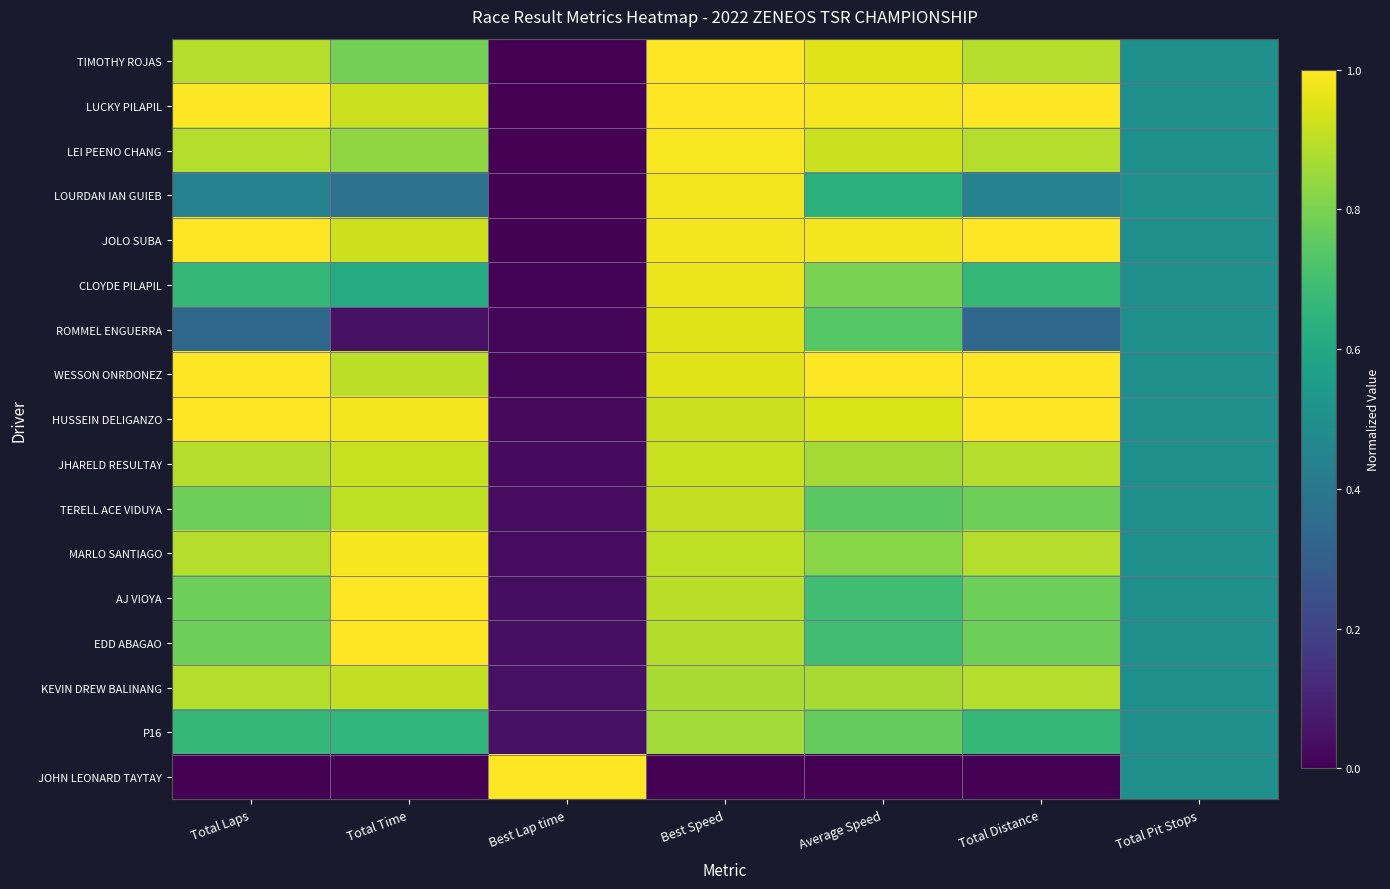

Reading left to right, what are all the values shown in this chart?

TIMOTHY ROJAS: Total Laps=0.9	Total Time=0.8	Best Lap time=0.0	Best Speed=1.0	Average Speed=1.0	Total Distance=0.9	Total Pit Stops=0.5
LUCKY PILAPIL: Total Laps=1.0	Total Time=0.9	Best Lap time=0.0	Best Speed=1.0	Average Speed=1.0	Total Distance=1.0	Total Pit Stops=0.5
LEI PEENO CHANG: Total Laps=0.9	Total Time=0.8	Best Lap time=0.0	Best Speed=1.0	Average Speed=0.9	Total Distance=0.9	Total Pit Stops=0.5
LOURDAN IAN GUIEB: Total Laps=0.4	Total Time=0.4	Best Lap time=0.0	Best Speed=1.0	Average Speed=0.6	Total Distance=0.4	Total Pit Stops=0.5
JOLO SUBA: Total Laps=1.0	Total Time=0.9	Best Lap time=0.0	Best Speed=1.0	Average Speed=1.0	Total Distance=1.0	Total Pit Stops=0.5
CLOYDE PILAPIL: Total Laps=0.7	Total Time=0.6	Best Lap time=0.0	Best Speed=1.0	Average Speed=0.8	Total Distance=0.7	Total Pit Stops=0.5
ROMMEL ENGUERRA: Total Laps=0.3	Total Time=0.0	Best Lap time=0.0	Best Speed=1.0	Average Speed=0.7	Total Distance=0.3	Total Pit Stops=0.5
WESSON ONRDONEZ: Total Laps=1.0	Total Time=0.9	Best Lap time=0.0	Best Speed=1.0	Average Speed=1.0	Total Distance=1.0	Total Pit Stops=0.5
HUSSEIN DELIGANZO: Total Laps=1.0	Total Time=1.0	Best Lap time=0.0	Best Speed=0.9	Average Speed=0.9	Total Distance=1.0	Total Pit Stops=0.5
JHARELD RESULTAY: Total Laps=0.9	Total Time=0.9	Best Lap time=0.0	Best Speed=0.9	Average Speed=0.9	Total Distance=0.9	Total Pit Stops=0.5
TERELL ACE VIDUYA: Total Laps=0.8	Total Time=0.9	Best Lap time=0.0	Best Speed=0.9	Average Speed=0.7	Total Distance=0.8	Total Pit Stops=0.5
MARLO SANTIAGO: Total Laps=0.9	Total Time=1.0	Best Lap time=0.0	Best Speed=0.9	Average Speed=0.8	Total Distance=0.9	Total Pit Stops=0.5
AJ VIOYA: Total Laps=0.8	Total Time=1.0	Best Lap time=0.0	Best Speed=0.9	Average Speed=0.7	Total Distance=0.8	Total Pit Stops=0.5
EDD ABAGAO: Total Laps=0.8	Total Time=1.0	Best Lap time=0.0	Best Speed=0.9	Average Speed=0.7	Total Distance=0.8	Total Pit Stops=0.5
KEVIN DREW BALINANG: Total Laps=0.9	Total Time=0.9	Best Lap time=0.0	Best Speed=0.9	Average Speed=0.9	Total Distance=0.9	Total Pit Stops=0.5
P16: Total Laps=0.7	Total Time=0.7	Best Lap time=0.0	Best Speed=0.9	Average Speed=0.8	Total Distance=0.7	Total Pit Stops=0.5
JOHN LEONARD TAYTAY: Total Laps=0.0	Total Time=0.0	Best Lap time=1.0	Best Speed=0.0	Average Speed=0.0	Total Distance=0.0	Total Pit Stops=0.5